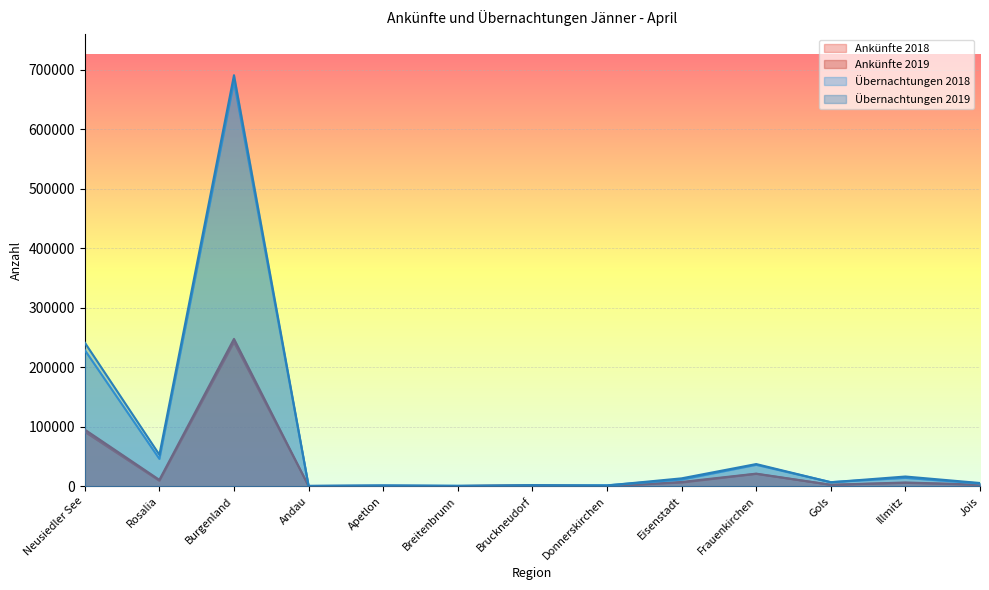

Reading left to right, transcribe all the data shown in this chart.

Ankünfte 2018: Neusiedler See=91443	Rosalia=9084	Burgenland=242198	Andau=323	Apetlon=521	Breitenbrunn=263	Bruckneudorf=813	Donnerskirchen=268	Eisenstadt=6141	Frauenkirchen=20754	Gols=2299	Illmitz=5610	Jois=2443
Ankünfte 2019: Neusiedler See=95245	Rosalia=10737	Burgenland=247776	Andau=329	Apetlon=479	Breitenbrunn=296	Bruckneudorf=1202	Donnerskirchen=220	Eisenstadt=7151	Frauenkirchen=21167	Gols=2443	Illmitz=6278	Jois=2678
Übernachtungen 2018: Neusiedler See=229013	Rosalia=45970	Burgenland=680298	Andau=541	Apetlon=1289	Breitenbrunn=610	Bruckneudorf=1074	Donnerskirchen=1599	Eisenstadt=11160	Frauenkirchen=35989	Gols=6861	Illmitz=14052	Jois=4616
Übernachtungen 2019: Neusiedler See=241530	Rosalia=52973	Burgenland=691224	Andau=496	Apetlon=1254	Breitenbrunn=687	Bruckneudorf=1906	Donnerskirchen=1262	Eisenstadt=13269	Frauenkirchen=37286	Gols=6692	Illmitz=16338	Jois=5427